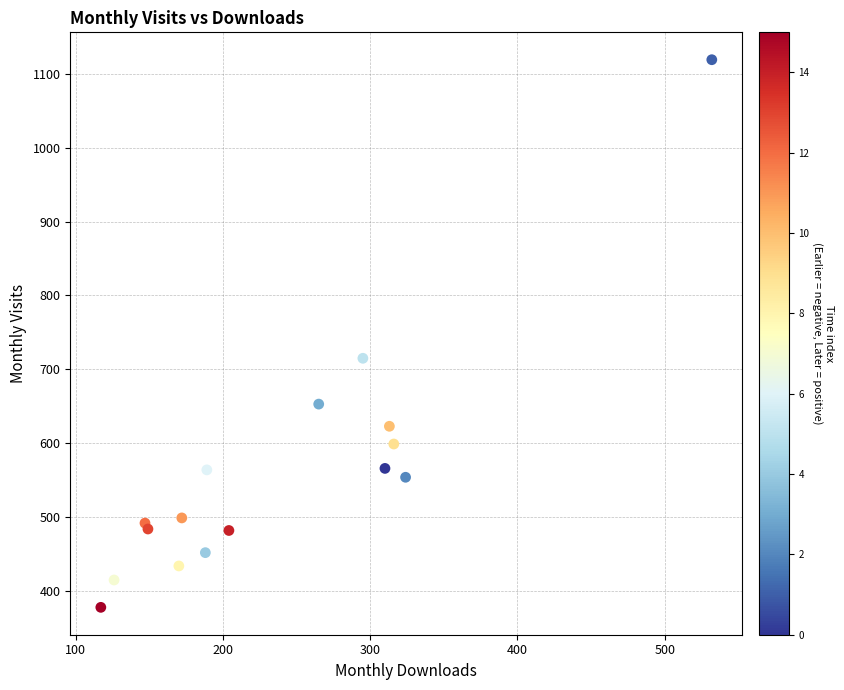

What Y value in the scatter plot is closest to 748?

715